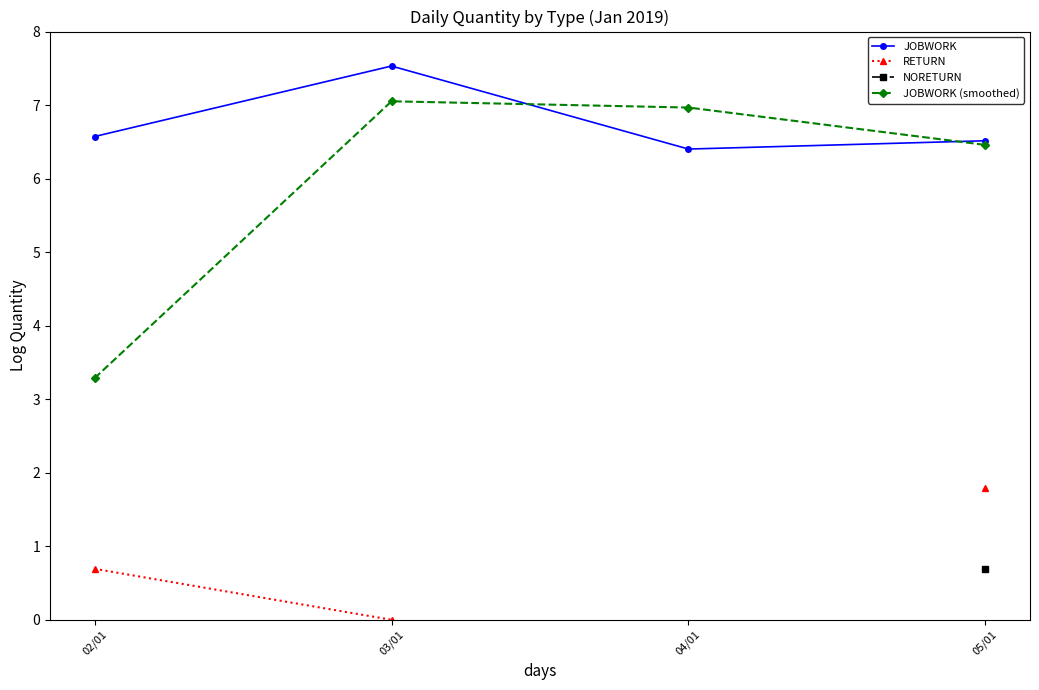

Where is the first local maximum for JOBWORK?

03/01